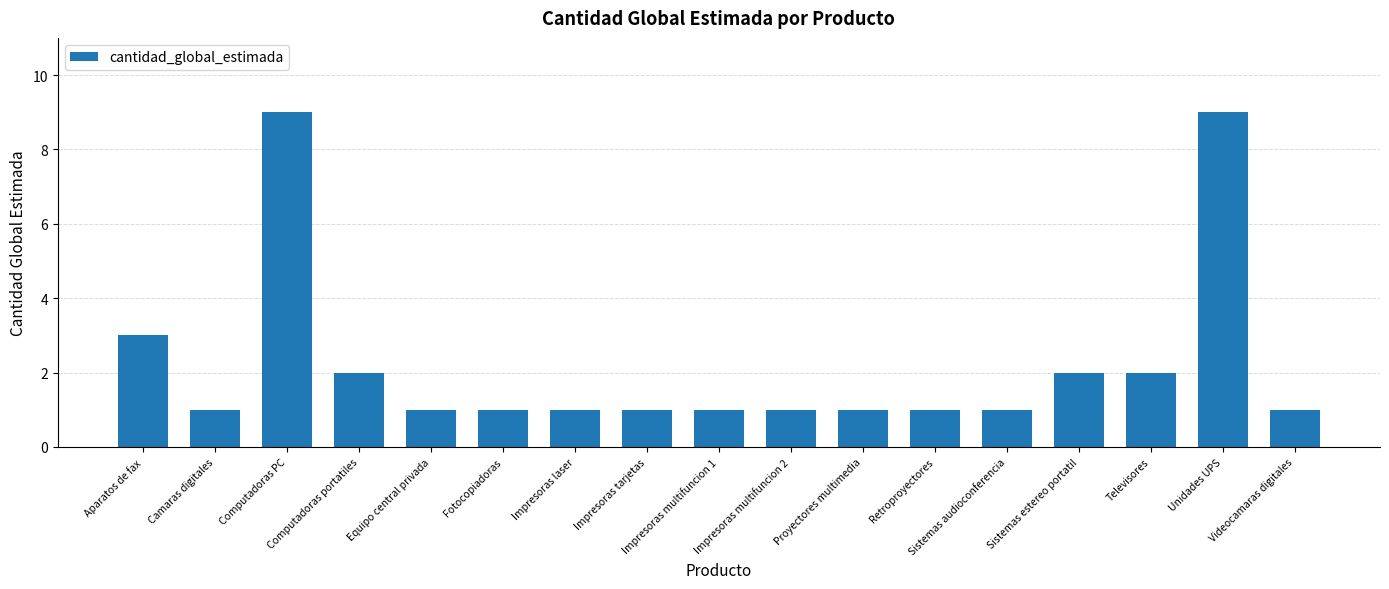

What is the label of the 1st bar from the right?

Videocamaras digitales